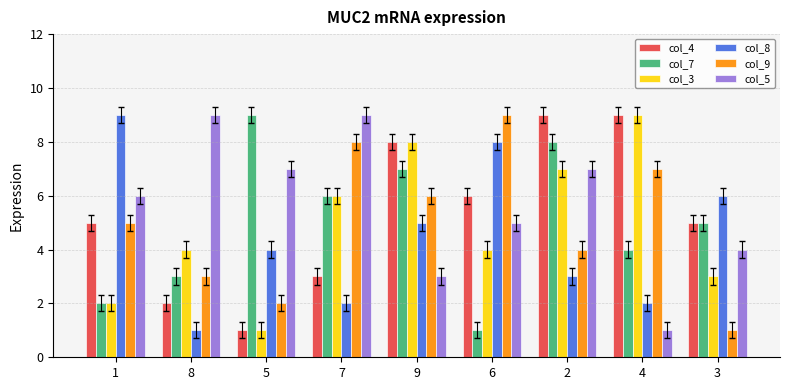

Reading left to right, what are all the values shown in this chart?

col_4: 1=5	8=2	5=1	7=3	9=8	6=6	2=9	4=9	3=5
col_7: 1=2	8=3	5=9	7=6	9=7	6=1	2=8	4=4	3=5
col_3: 1=2	8=4	5=1	7=6	9=8	6=4	2=7	4=9	3=3
col_8: 1=9	8=1	5=4	7=2	9=5	6=8	2=3	4=2	3=6
col_9: 1=5	8=3	5=2	7=8	9=6	6=9	2=4	4=7	3=1
col_5: 1=6	8=9	5=7	7=9	9=3	6=5	2=7	4=1	3=4